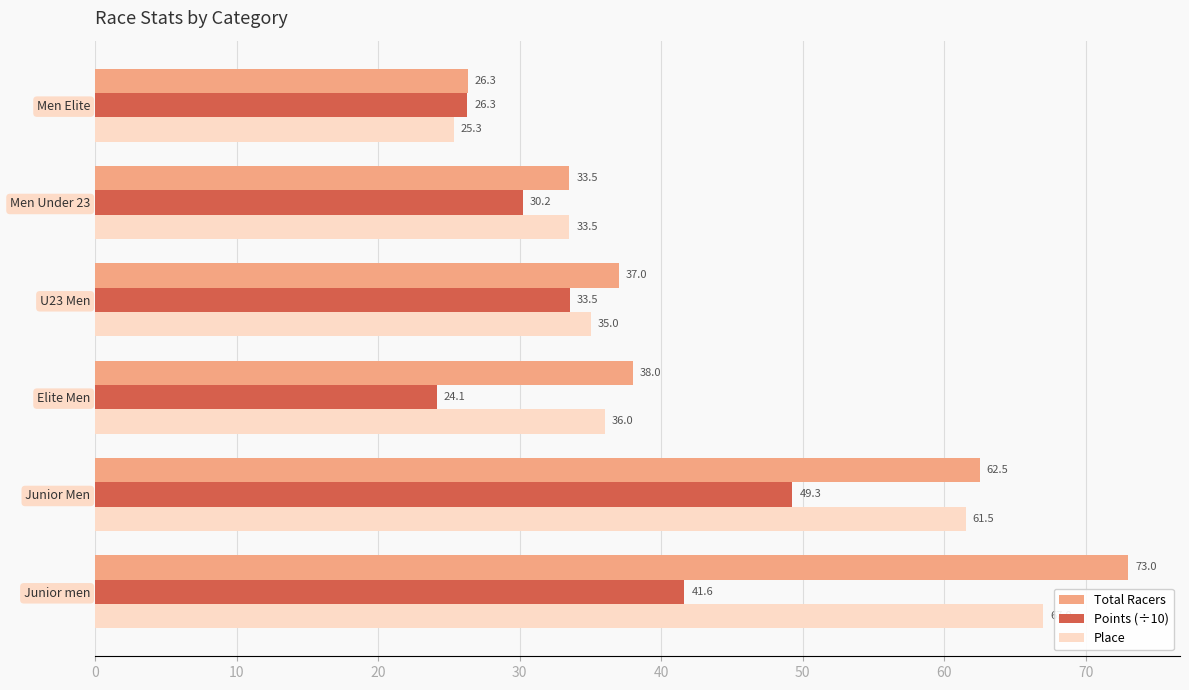

True or false: Total Racers has a value of 37.0 at U23 Men.

True